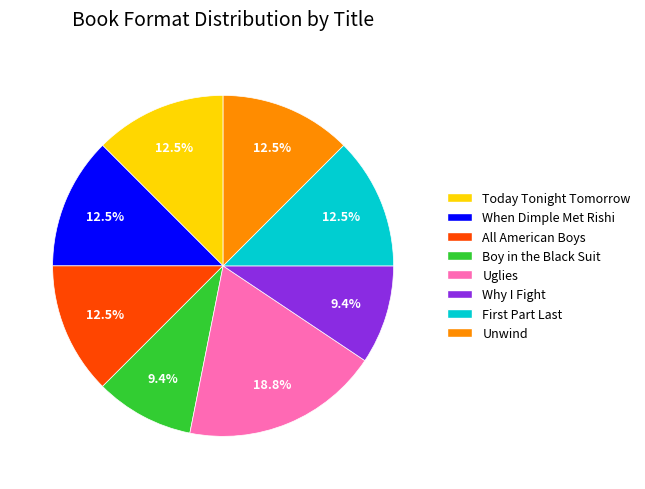

How much of the chart is everything except When Dimple Met Rishi?

87.5%